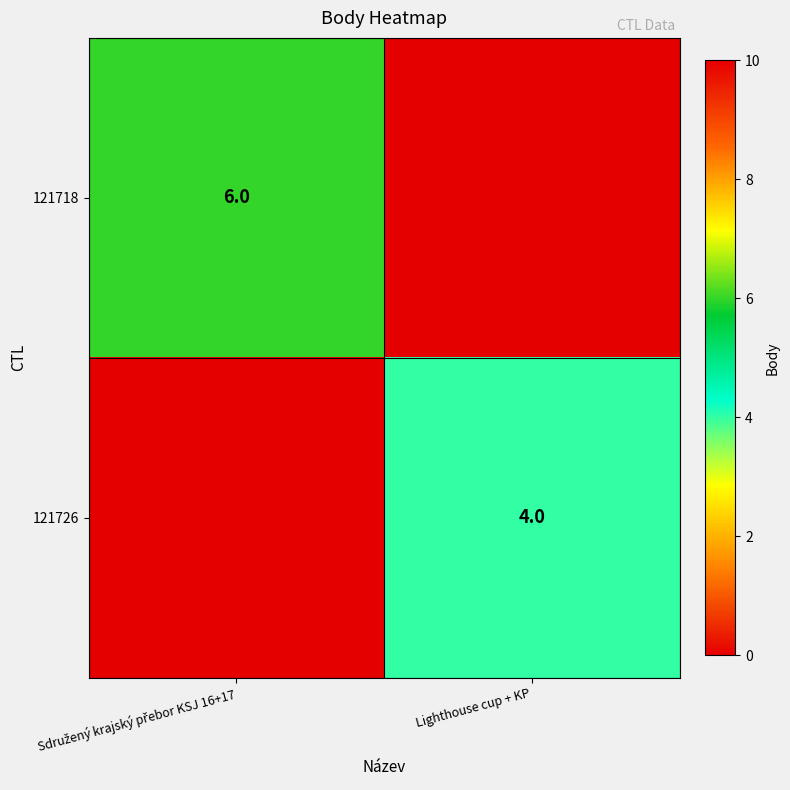

Is it true that 121726 equals 6 at Lighthouse cup + KP?

False